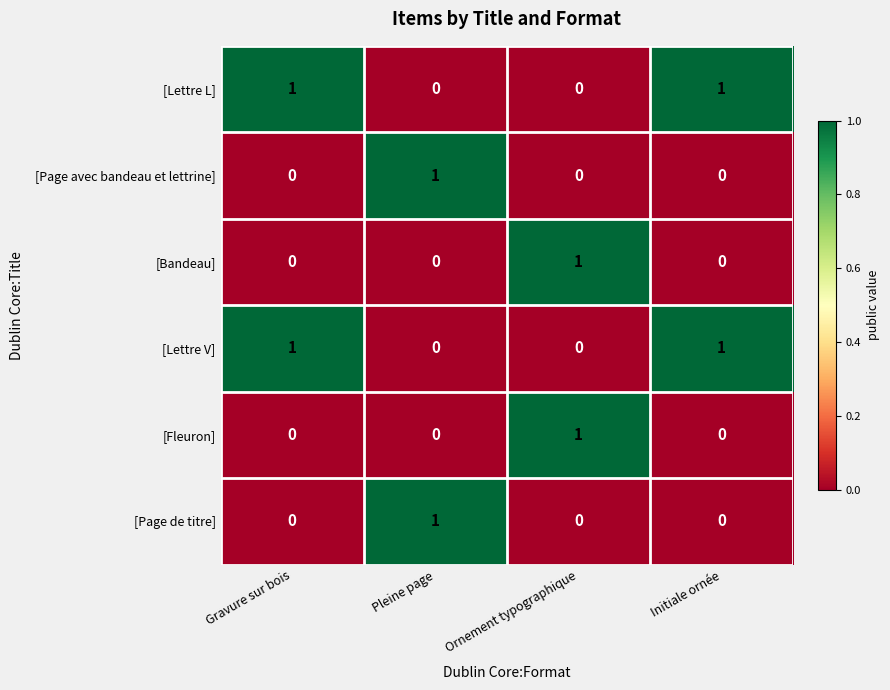

At how many categories does at least one series exceed 0?

4